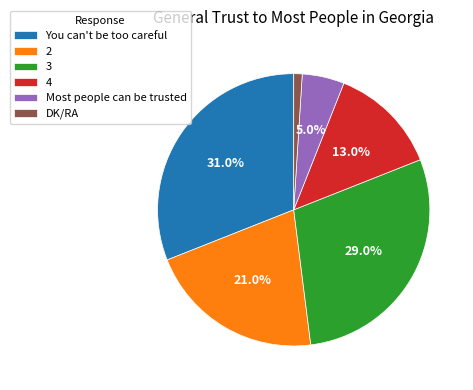

Which has a higher value, 2 or Most people can be trusted?

2